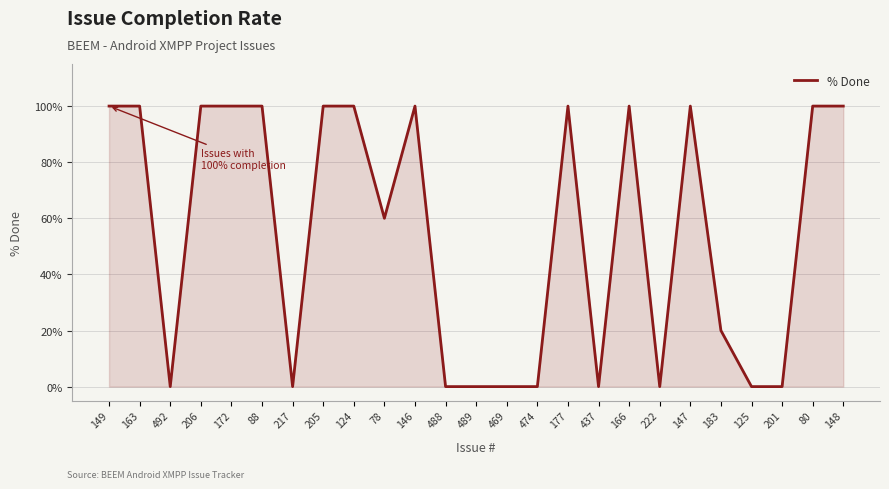

What position from the right is 437?

9